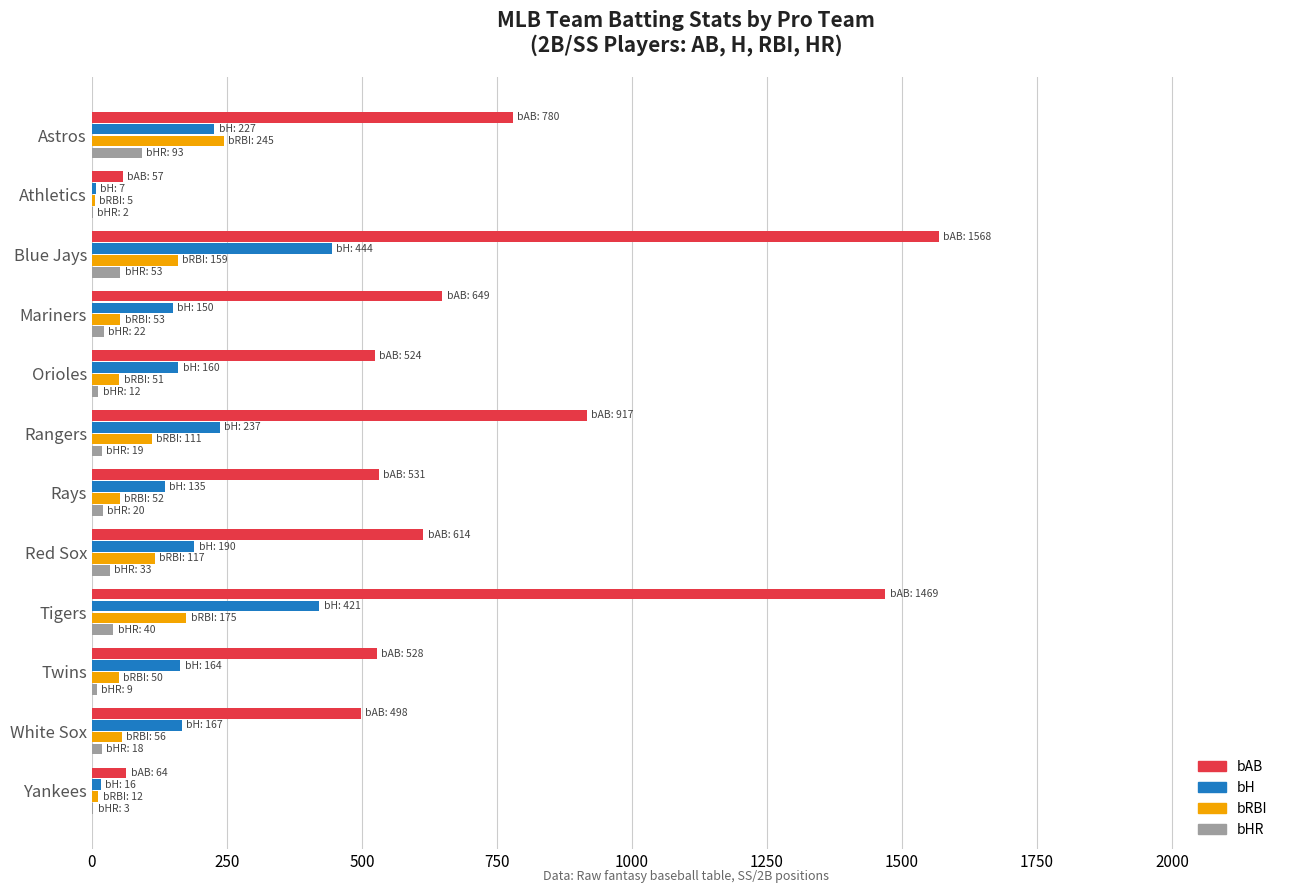

Is it true that bH equals 237 at Mariners?

False